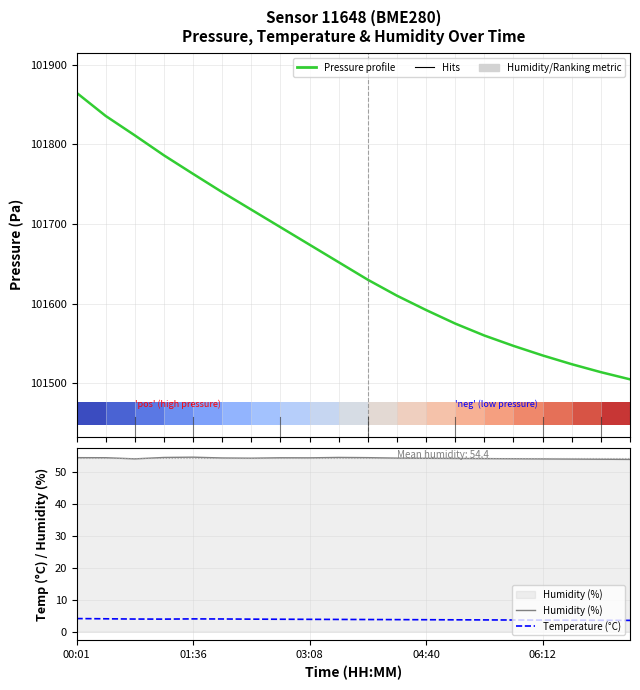

How many groups of bars are there?

20